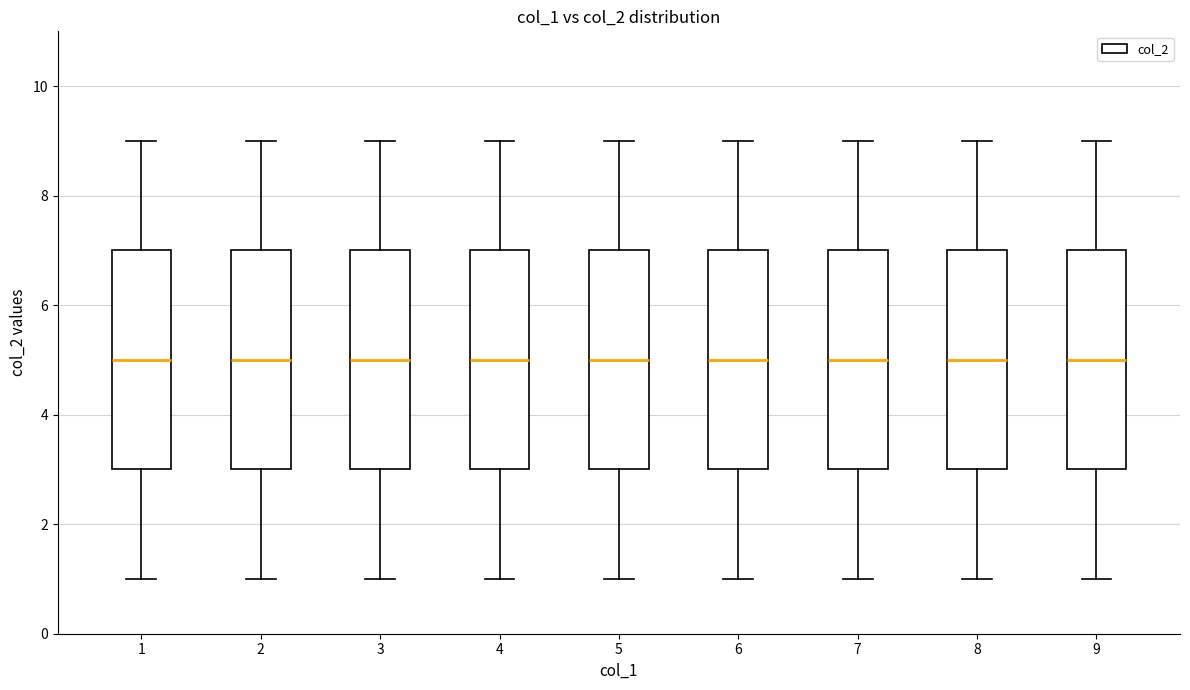

Reading left to right, read every box against the y-axis: the position of its median line, the range the box covers, and the ends of its whiskers. The values are not printed on the chart, so give them approximately, as read against the axis.

1: median 5, box 3 to 7, whiskers 1 to 9
2: median 5, box 3 to 7, whiskers 1 to 9
3: median 5, box 3 to 7, whiskers 1 to 9
4: median 5, box 3 to 7, whiskers 1 to 9
5: median 5, box 3 to 7, whiskers 1 to 9
6: median 5, box 3 to 7, whiskers 1 to 9
7: median 5, box 3 to 7, whiskers 1 to 9
8: median 5, box 3 to 7, whiskers 1 to 9
9: median 5, box 3 to 7, whiskers 1 to 9